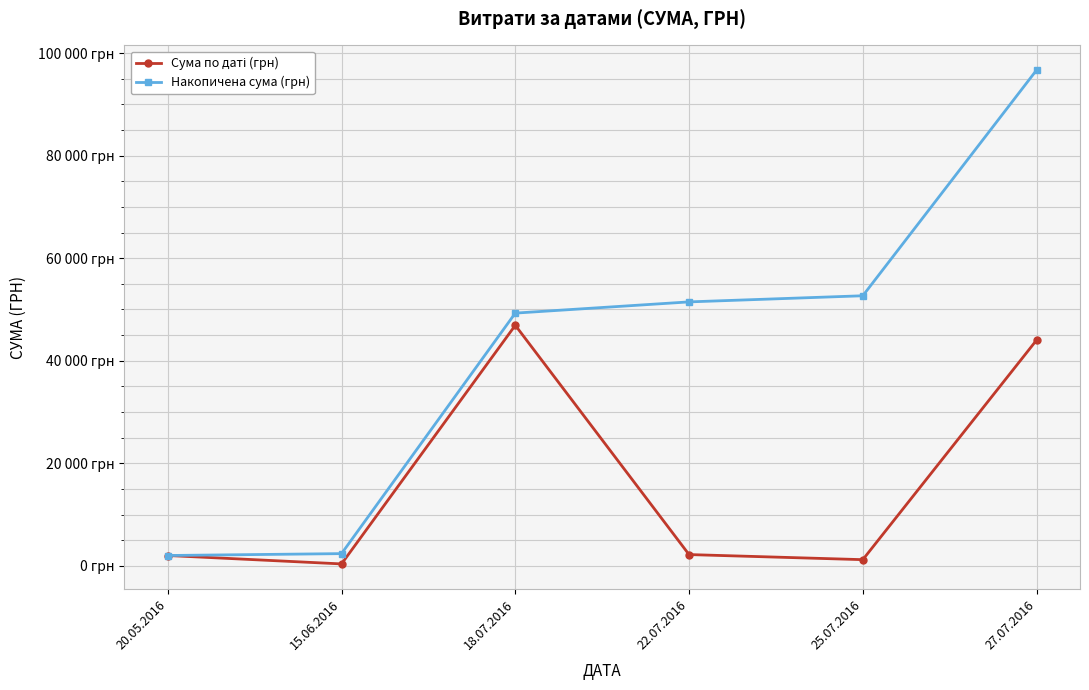

Reading left to right, list all the values displayed in this chart.

Сума по даті (грн): 20.05.2016=2007.0	15.06.2016=367.2	18.07.2016=46904.0	22.07.2016=2188.9	25.07.2016=1196.0	27.07.2016=44011.0
Накопичена сума (грн): 20.05.2016=2007.0	15.06.2016=2374.2	18.07.2016=49278.2	22.07.2016=51467.1	25.07.2016=52663.1	27.07.2016=96674.1